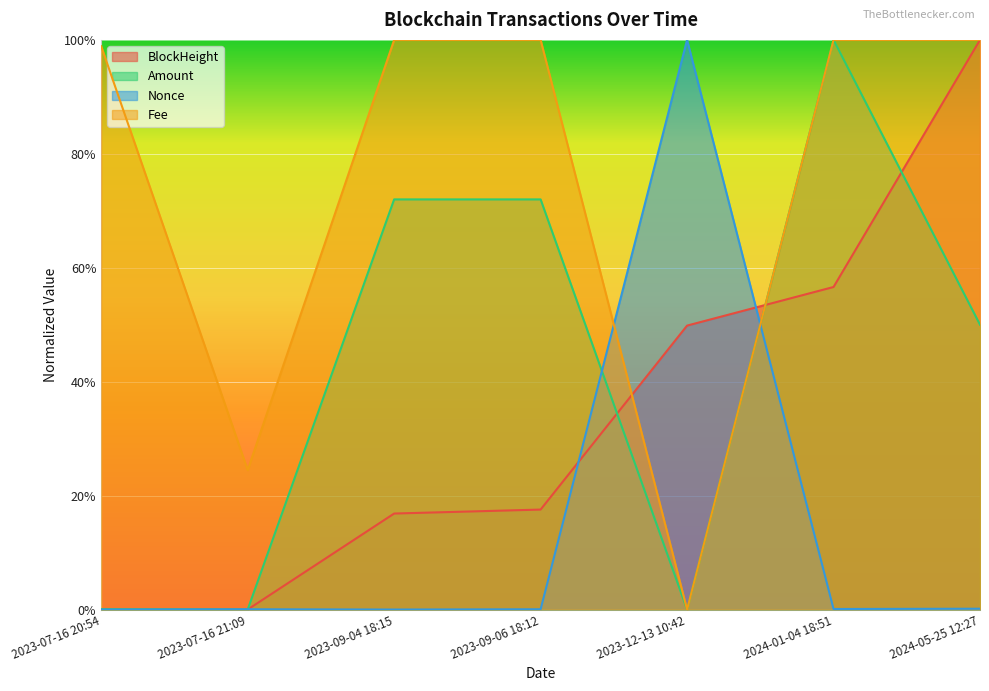

Is it true that BlockHeight equals 0.5 at 2023-12-13 10:42?

True